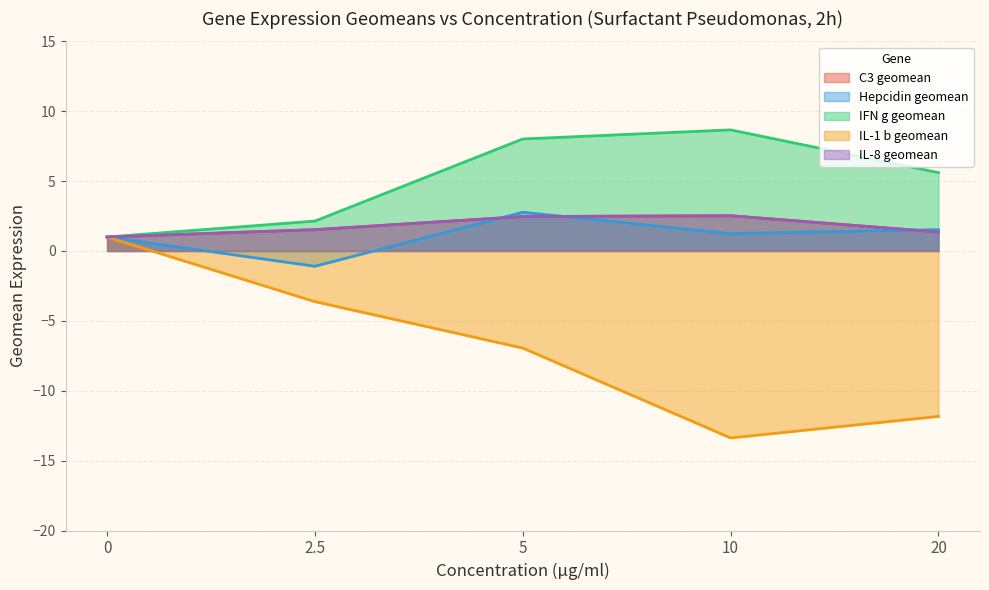

Between 10 and 20, which series saw the biggest shift?

IFN g geomean